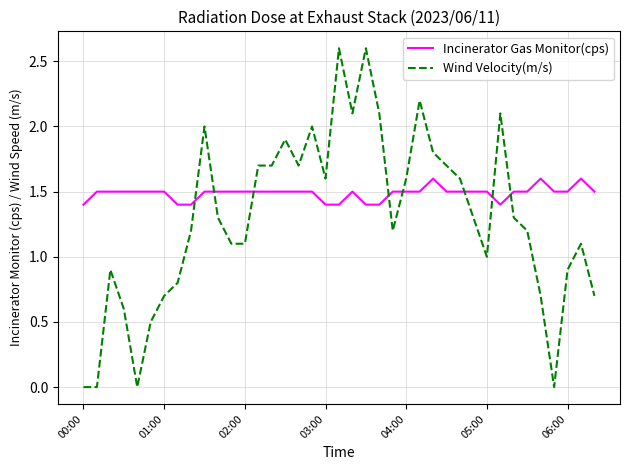

True or false: Wind Velocity(m/s) and Incinerator Gas Monitor(cps) cross at least once.

True